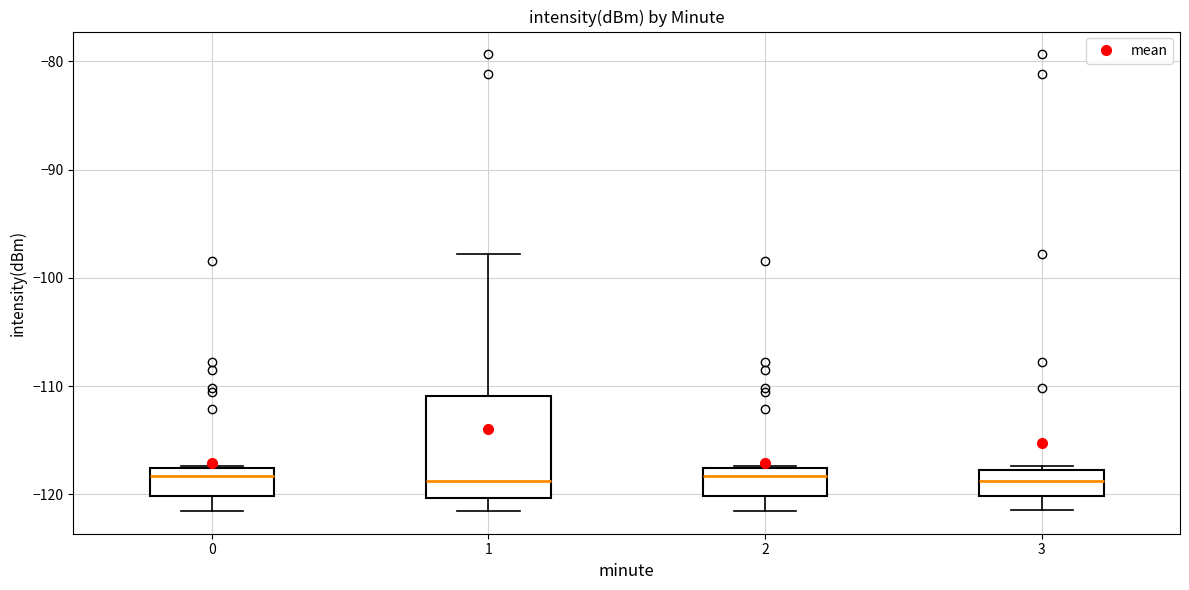

Which box is the tallest, from its lower edge to its upper edge?

1